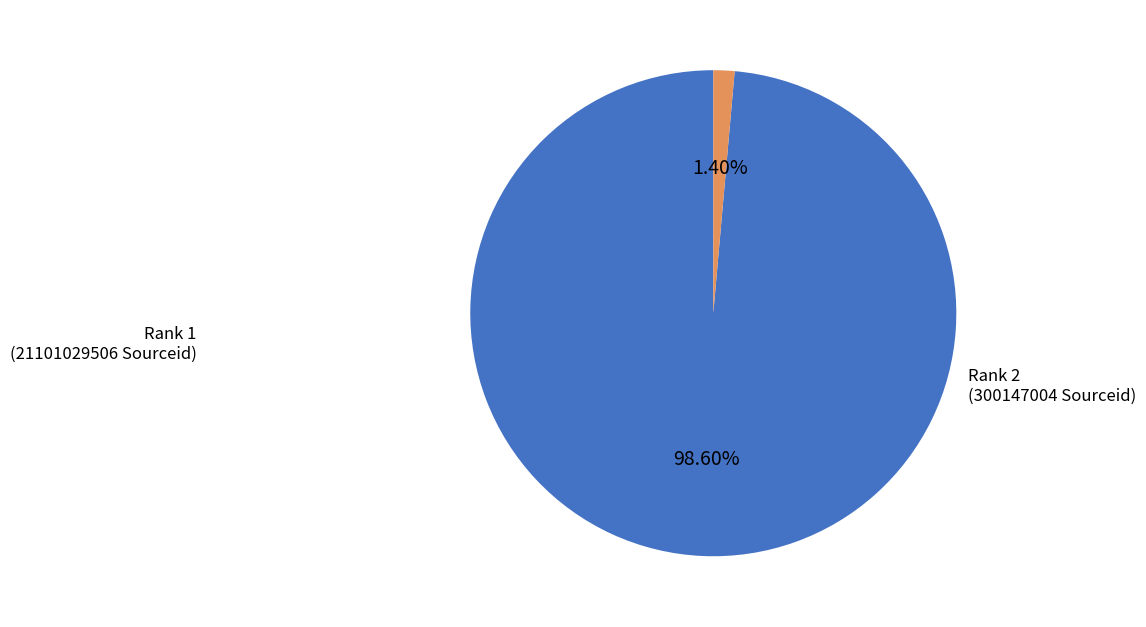

Which slice is the largest?

Rank 1